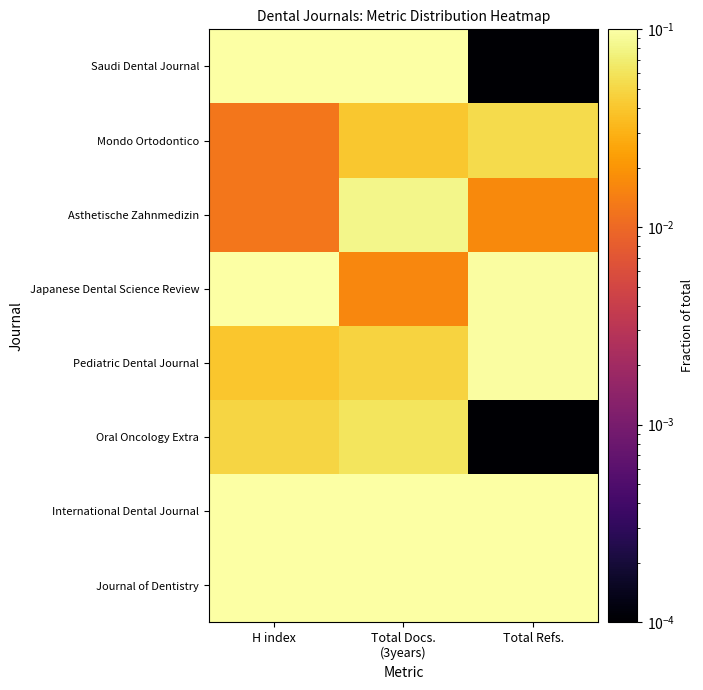

At which category is the sum across all series the highest?

H index